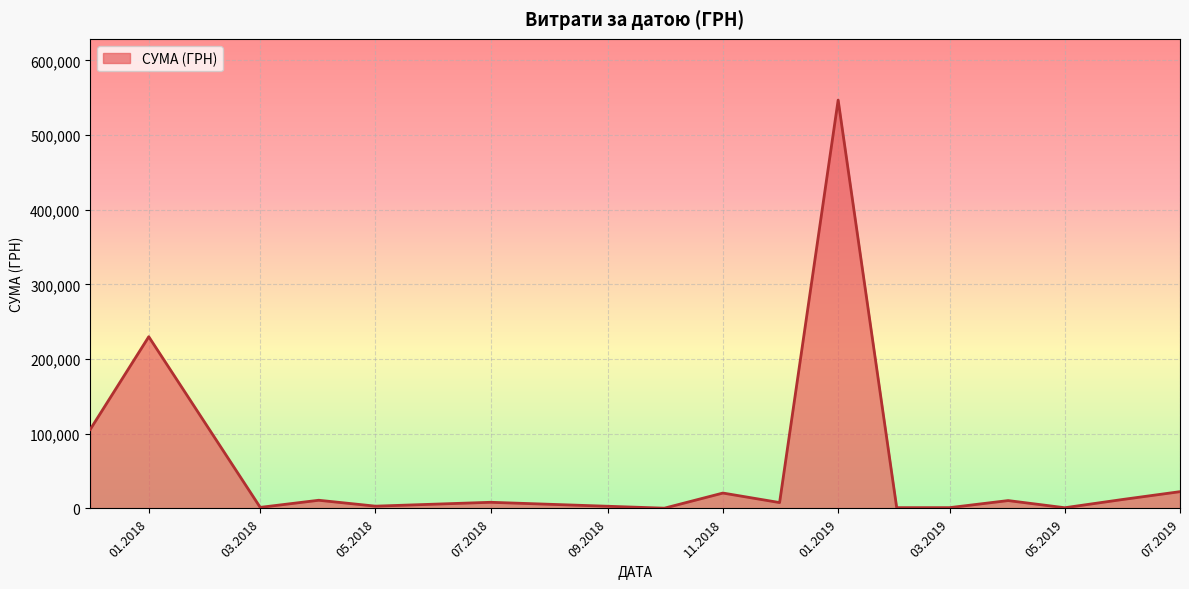

What is the average value?

61471.1